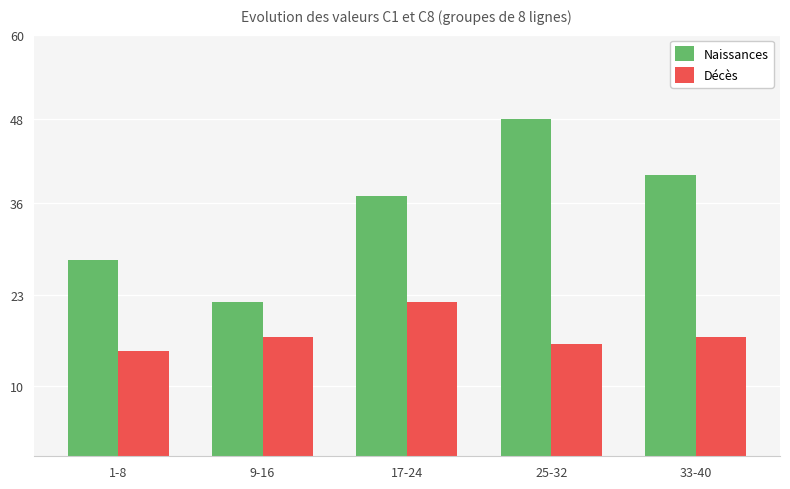

Reading left to right, list all the values displayed in this chart.

Naissances: 1-8=28	9-16=22	17-24=37	25-32=48	33-40=40
Décès: 1-8=15	9-16=17	17-24=22	25-32=16	33-40=17